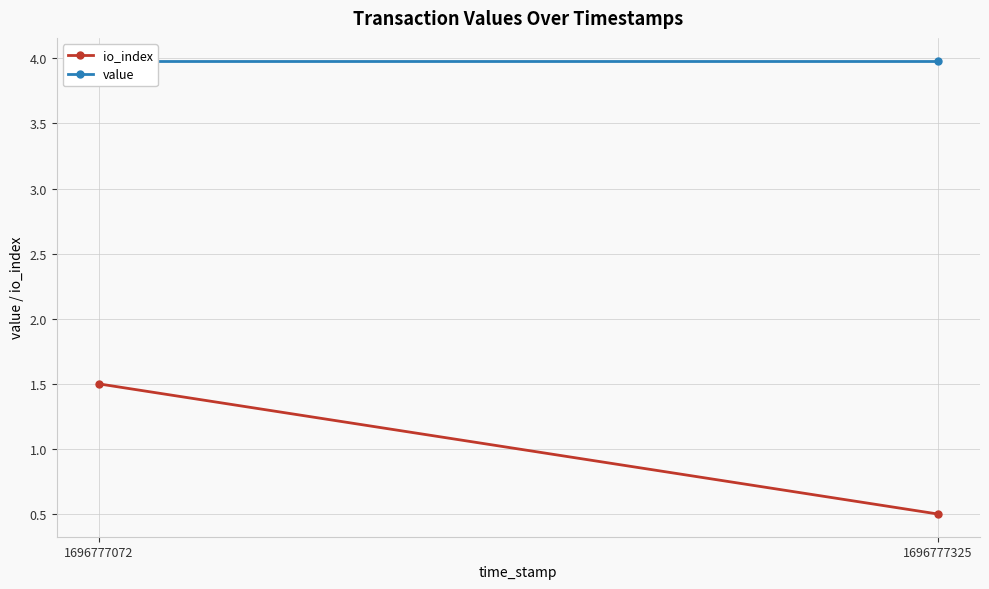

Which label corresponds to the smallest value in the chart?

1696777325